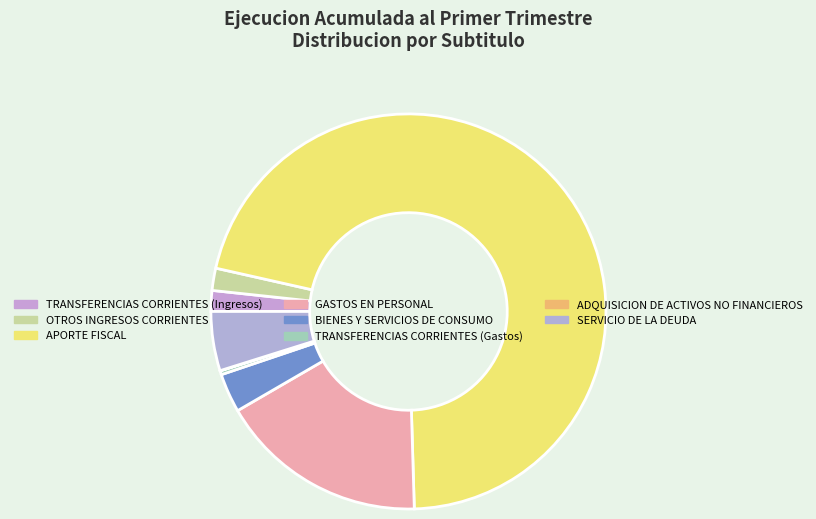

What is the change in value from TRANSFERENCIAS CORRIENTES (Ingresos) to ADQUISICION DE ACTIVOS NO FINANCIEROS?

-189087